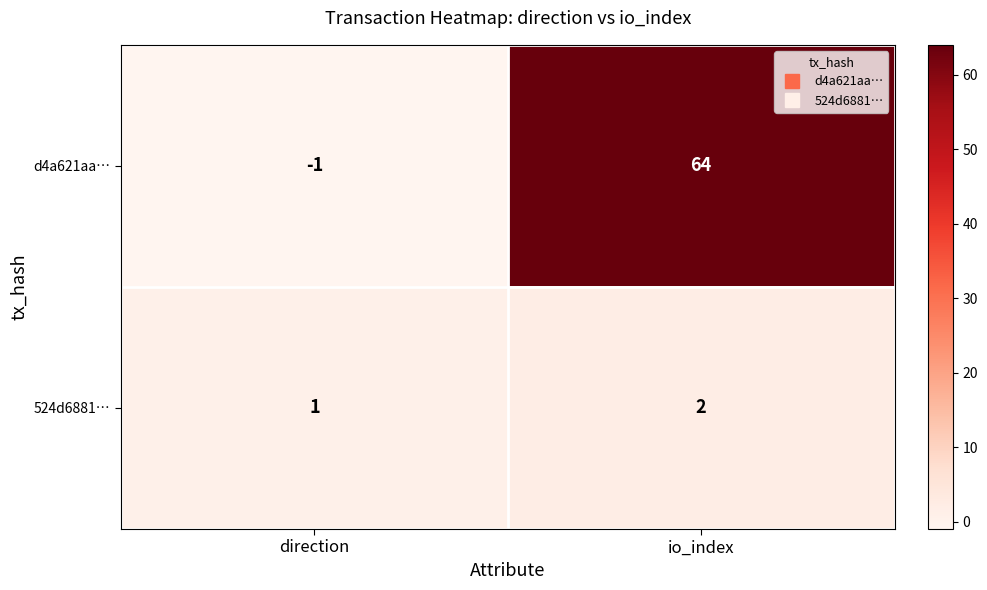

Rank the series by their maximum value, from lowest to highest.

524d6881…, d4a621aa…